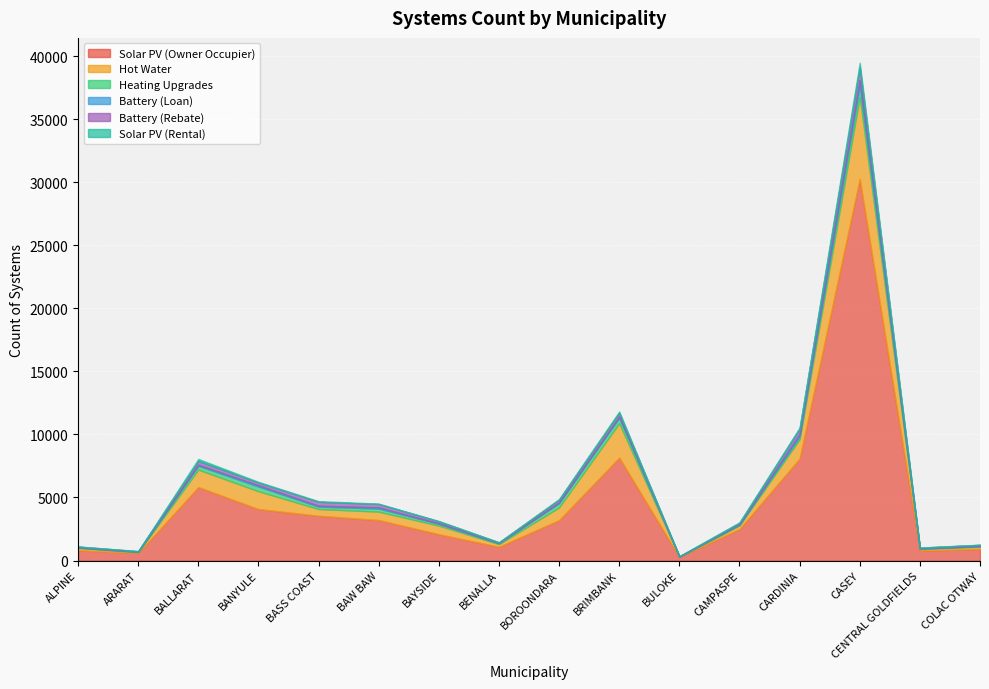

Does the chart display data point markers on the line(s)?

No